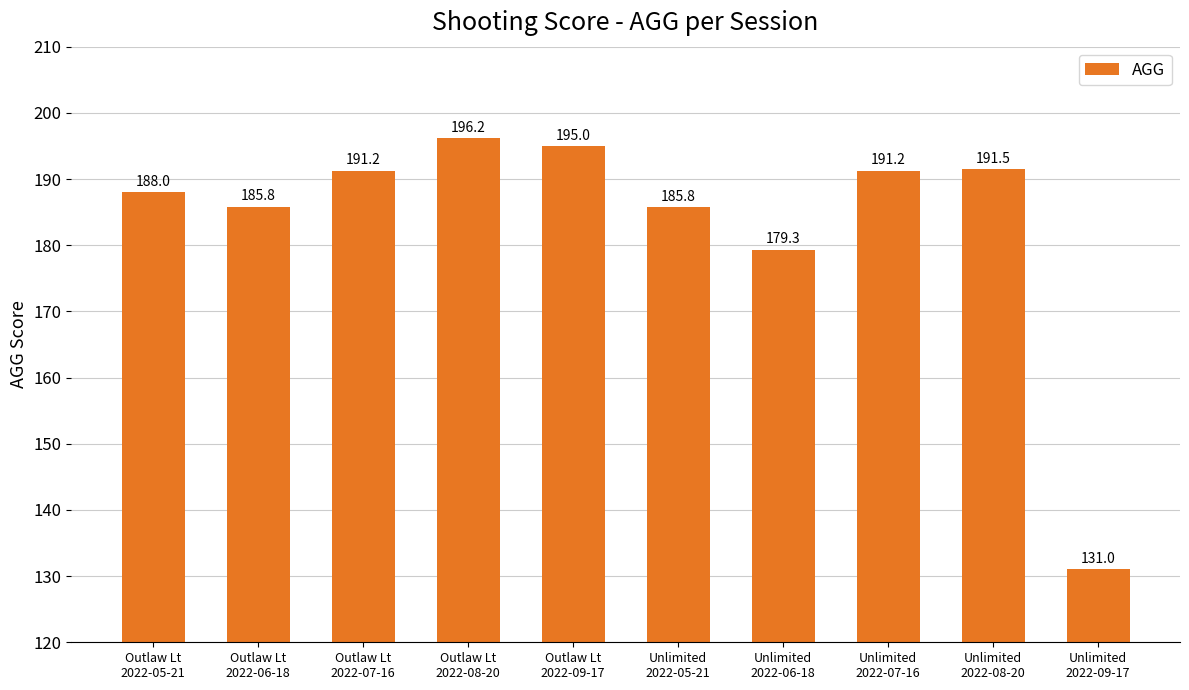

What is the value of the 7th bar from the left?

179.3